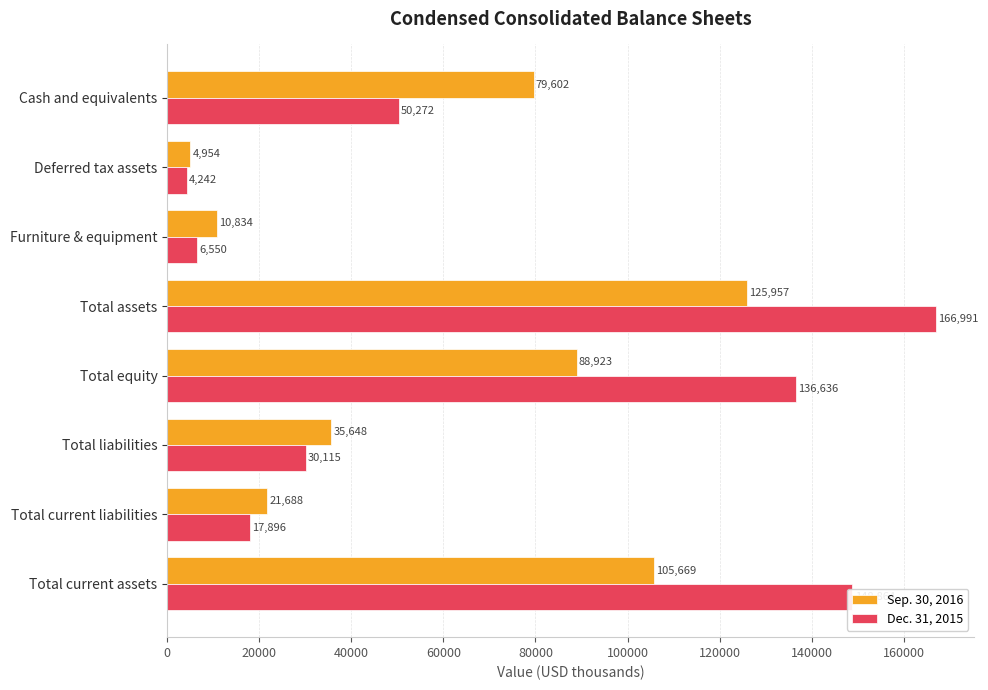

At Deferred tax assets, list the series in order from smallest to largest.

Dec. 31, 2015, Sep. 30, 2016